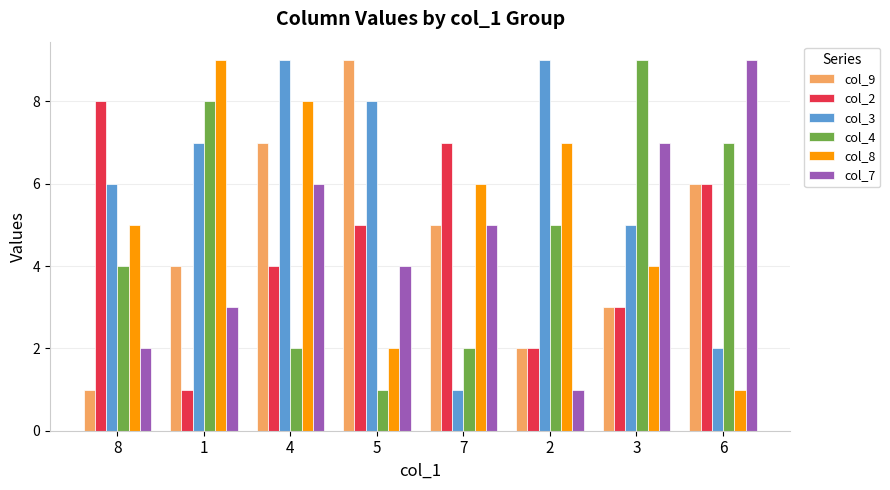

How many groups of bars are there?

8